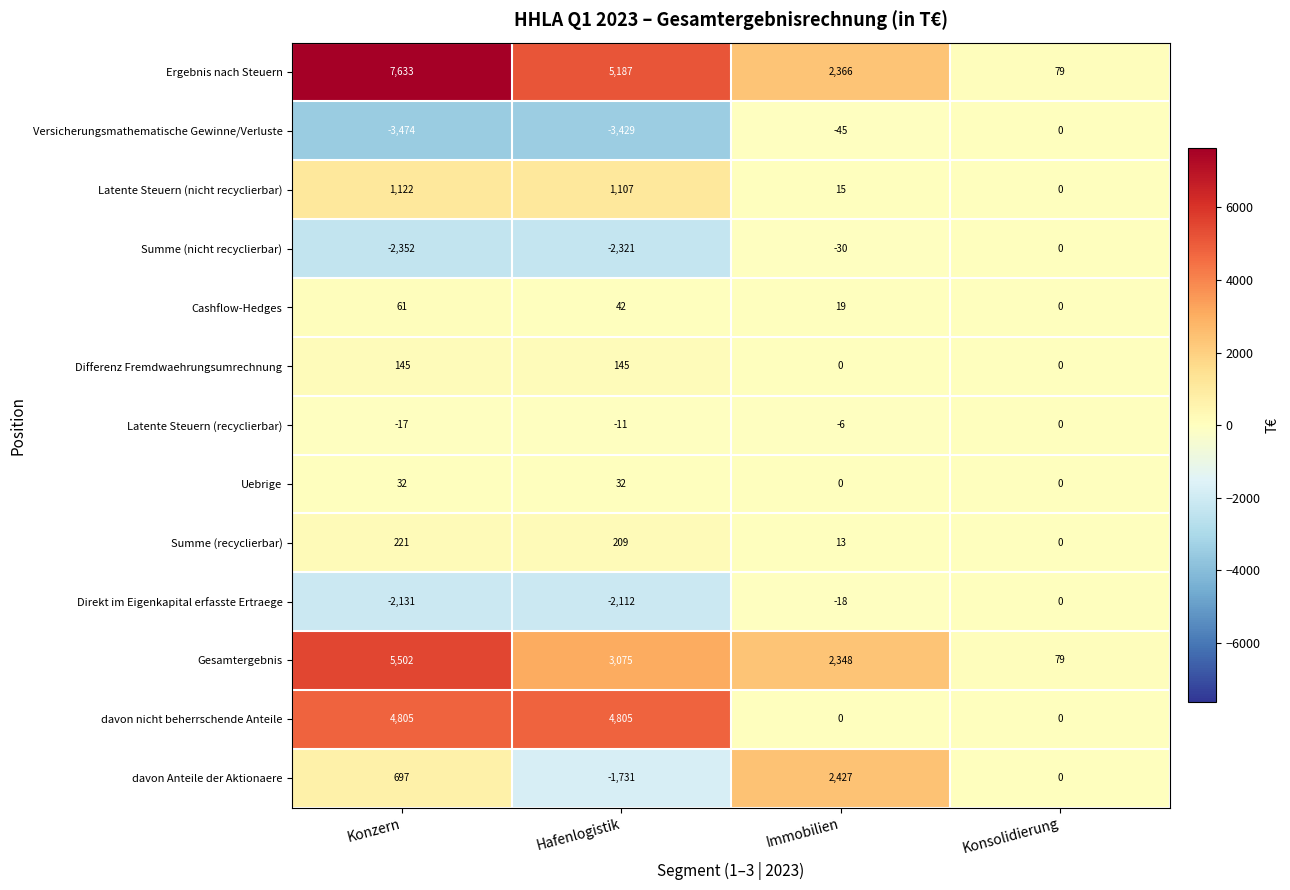

Which label corresponds to the smallest value in the chart?

Konzern